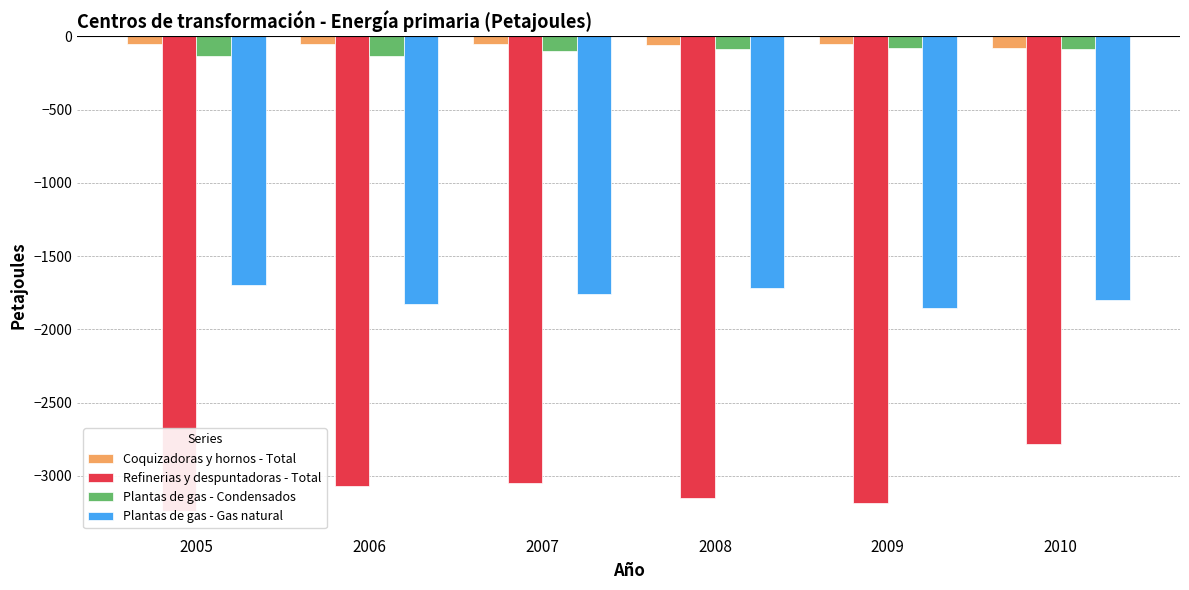

What is the average value of the Coquizadoras y hornos - Total series?

-58.4